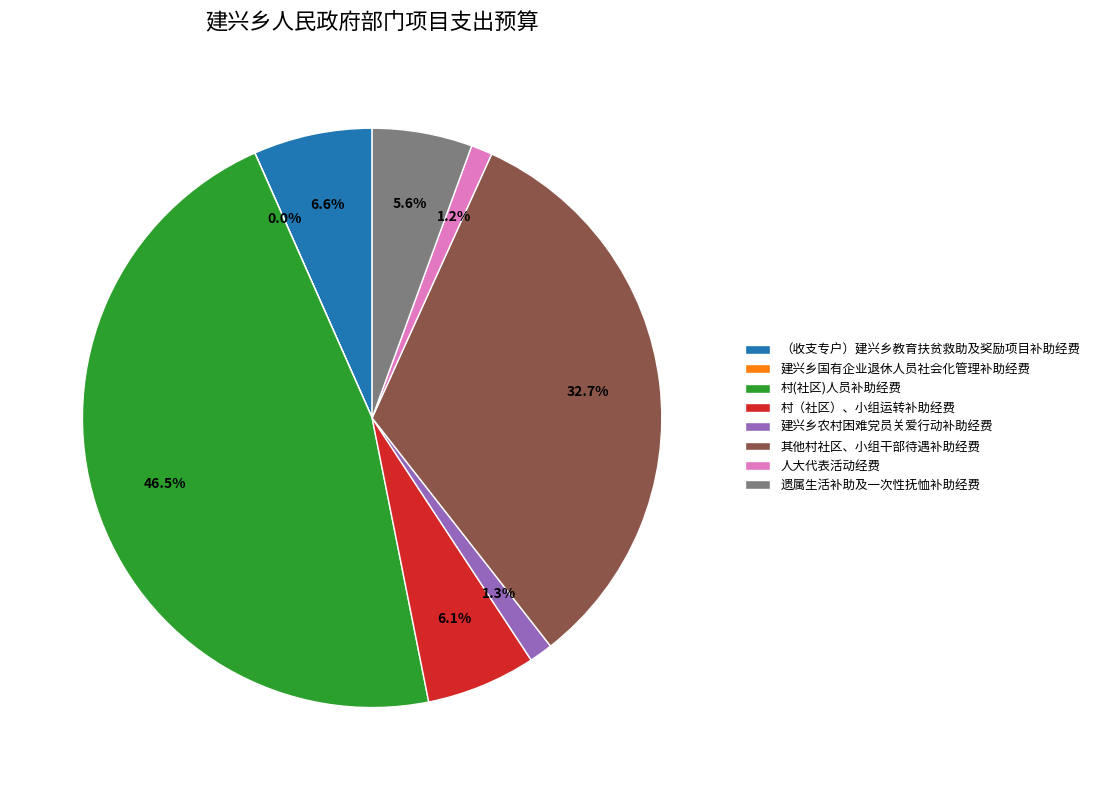

The 人大代表活动经费 slice represents 11% of the pie. True or false?

False